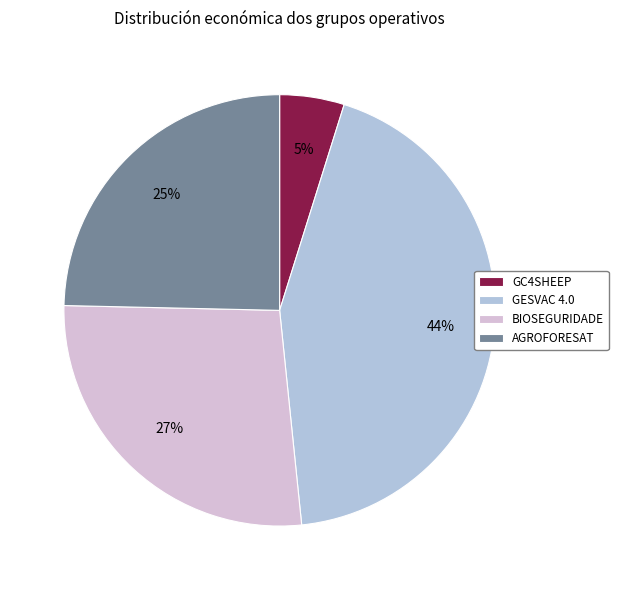

What percentage is the GESVAC 4.0 slice, to the nearest percent?

44%